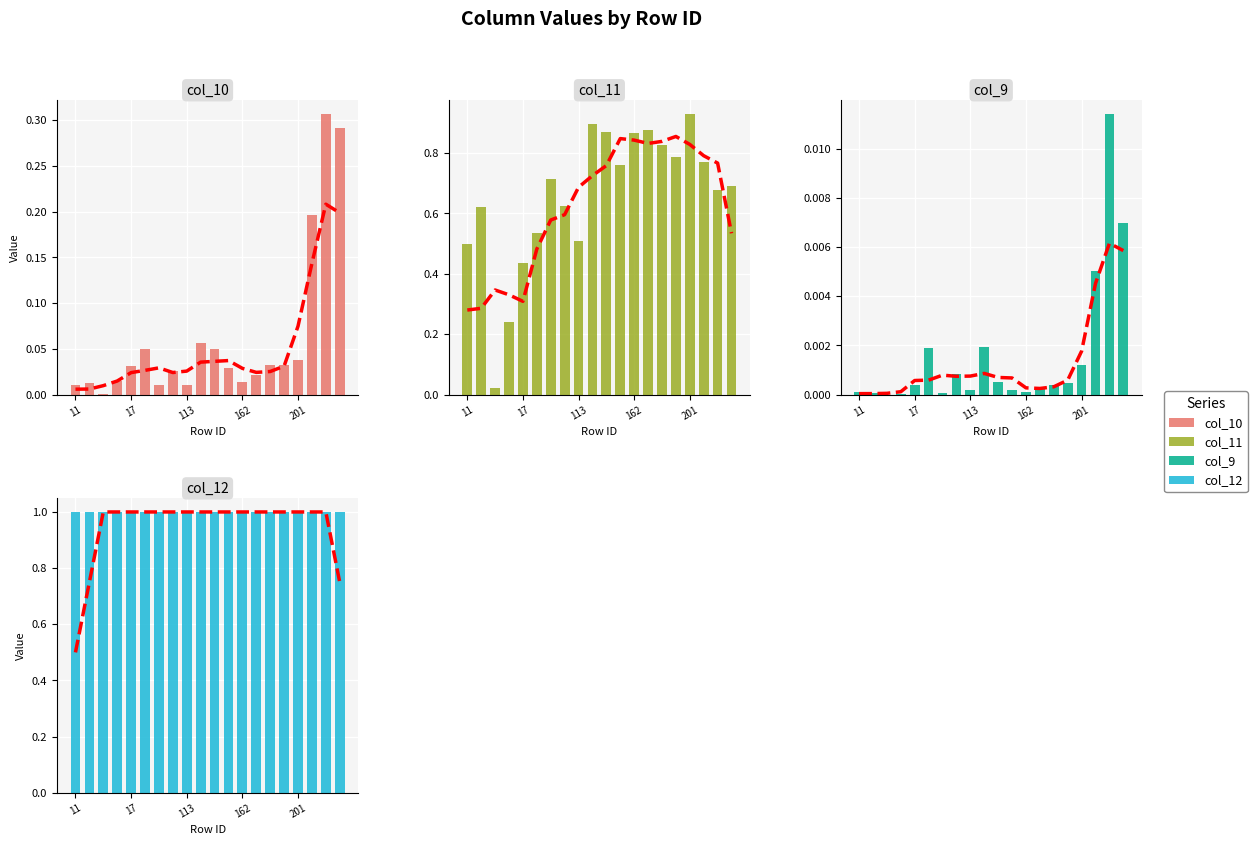

List the labels in order of col_11 value, smallest first.

13, 15, 17, 11, 113, 63, 12, 112, 203, 204, 111, 161, 202, 191, 164, 162, 152, 163, 151, 201